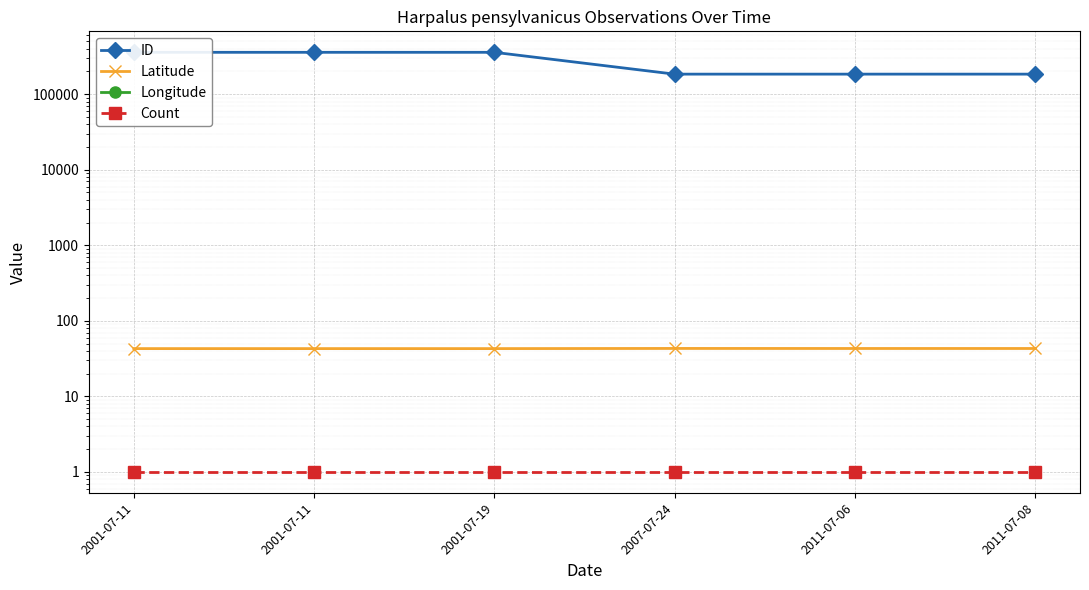

Is it true that Longitude equals -39.4 at 2001-07-11?

False